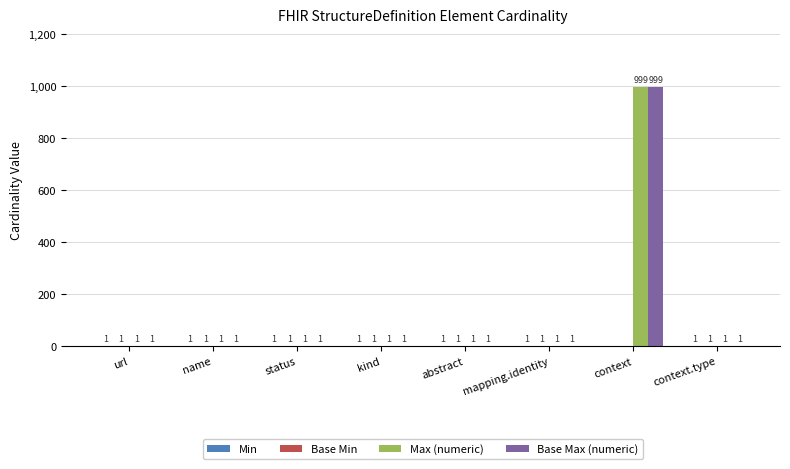

At which label does Base Max (numeric) reach its peak?

context